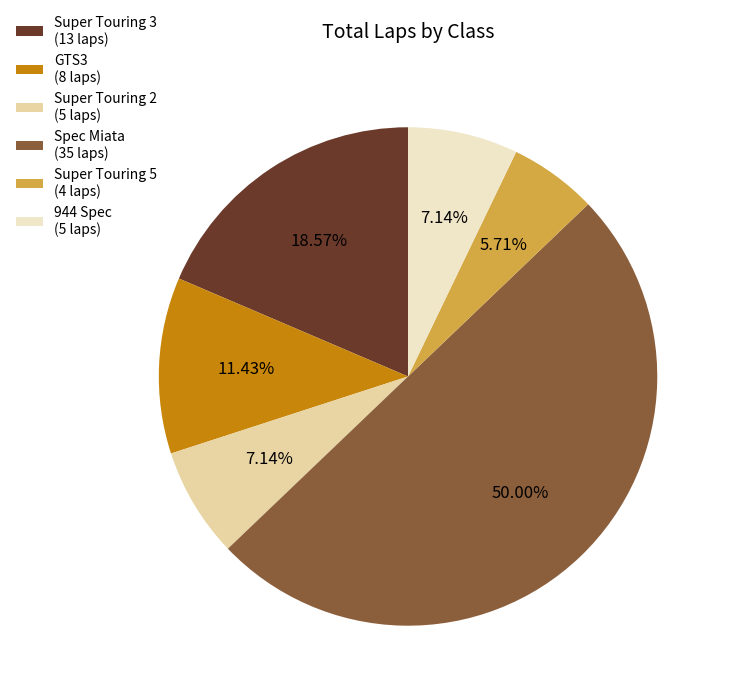

Is GTS3 (8 laps) the majority of the pie?

No